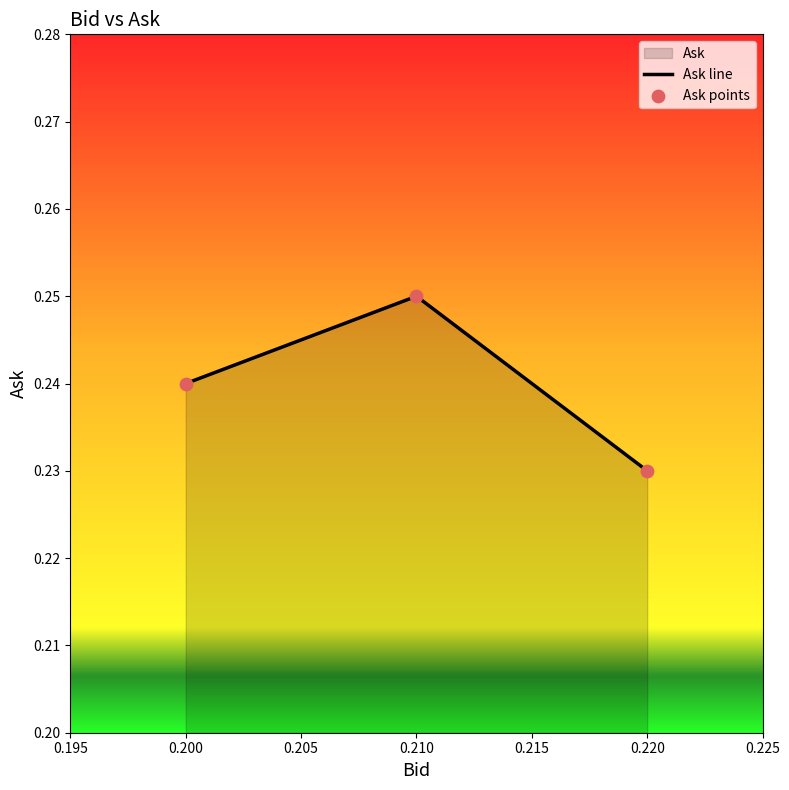

Which series contains the highest Y value?

Ask line